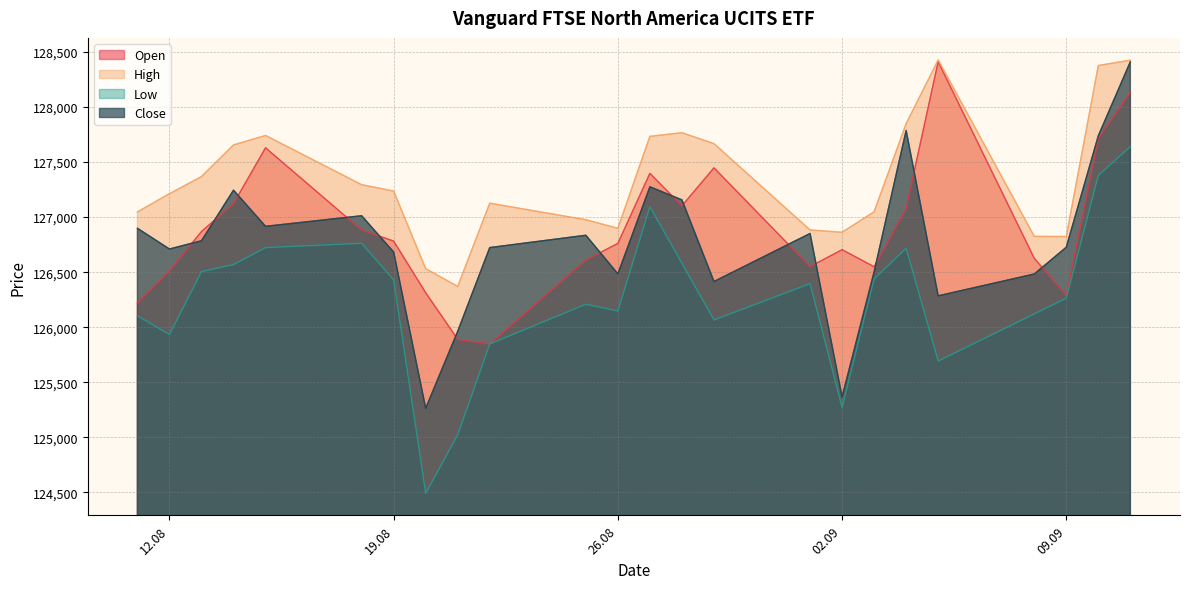

At how many categories does at least one series exceed 127618?

9